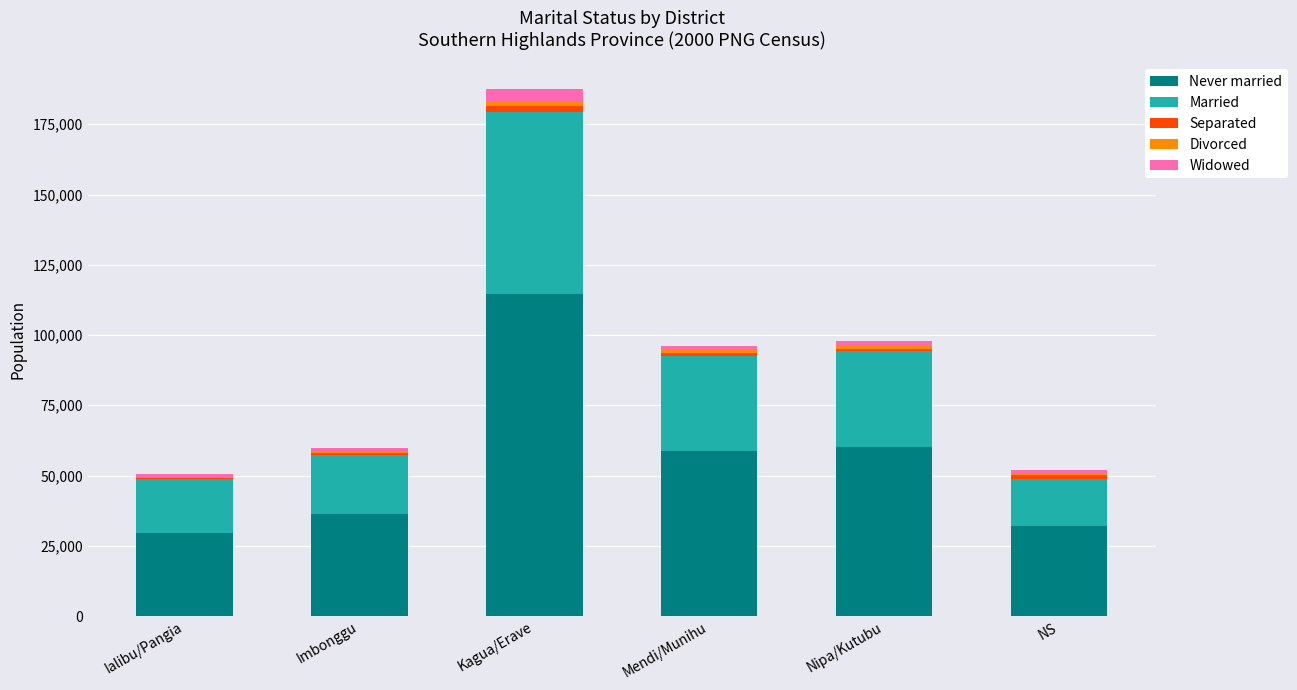

What is the highest value of the Never married series?

114657